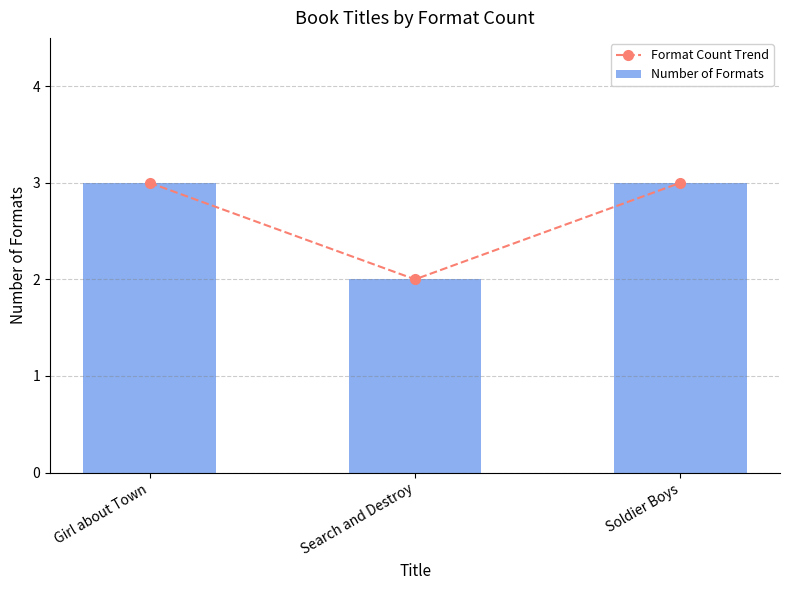

Which series has the largest total across all categories?

Format Count Trend